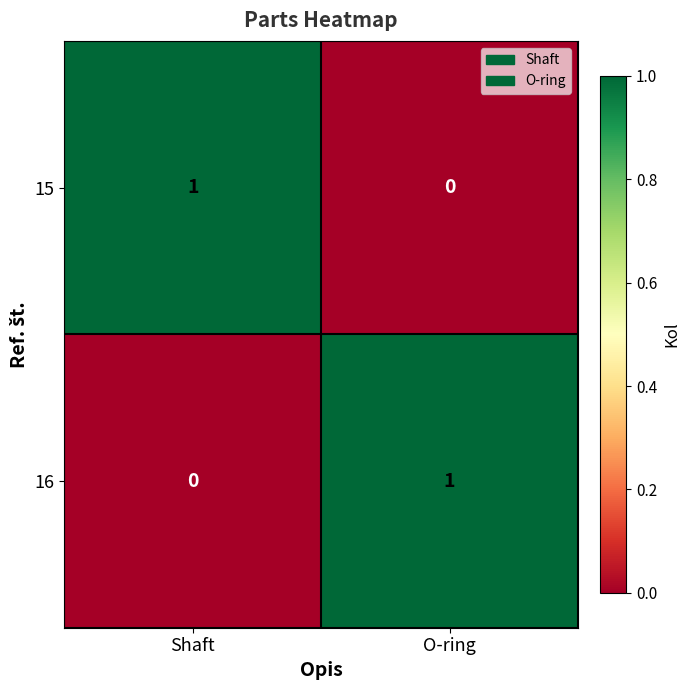

True or false: 16 has a value of 1 at O-ring.

True